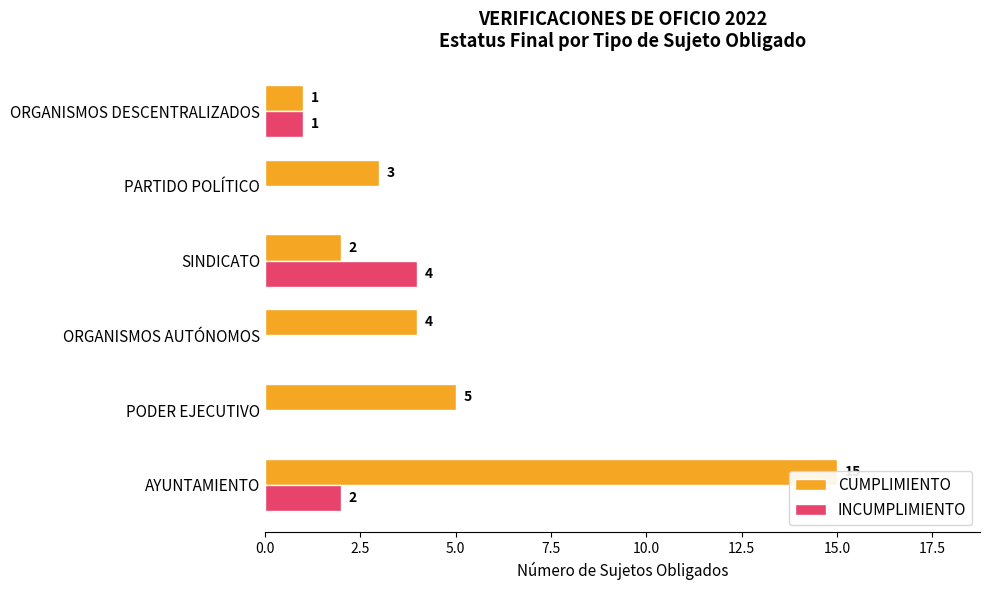

Is it true that INCUMPLIMIENTO equals 2 at AYUNTAMIENTO?

True